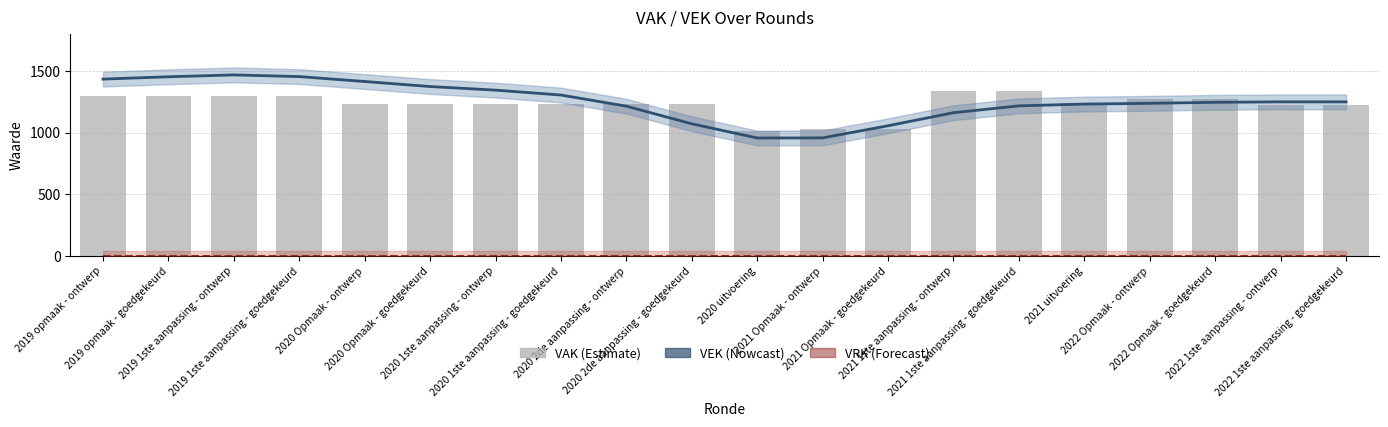

Reading right to left, transcribe all the data shown in this chart.

VEK (Nowcast): 2022 1ste aanpassing - goedgekeurd=1248.6	2022 1ste aanpassing - ontwerp=1249.0	2022 Opmaak - goedgekeurd=1245.1	2022 Opmaak - ontwerp=1237.0	2021 uitvoering=1230.8	2021 1ste aanpassing - goedgekeurd=1216.4	2021 1ste aanpassing - ontwerp=1160.9	2021 Opmaak - goedgekeurd=1055.0	2021 Opmaak - ontwerp=956.5	2020 uitvoering=955.8	2020 2de aanpassing - goedgekeurd=1070.8	2020 2de aanpassing - ontwerp=1213.7	2020 1ste aanpassing - goedgekeurd=1304.1	2020 1ste aanpassing - ontwerp=1343.9	2020 Opmaak - goedgekeurd=1373.1	2020 Opmaak - ontwerp=1413.7	2019 1ste aanpassing - goedgekeurd=1453.8	2019 1ste aanpassing - ontwerp=1467.3	2019 opmaak - goedgekeurd=1452.2	2019 opmaak - ontwerp=1433.3
VRK (Forecast): 2022 1ste aanpassing - goedgekeurd=0.0	2022 1ste aanpassing - ontwerp=0.0	2022 Opmaak - goedgekeurd=0.0	2022 Opmaak - ontwerp=0.0	2021 uitvoering=0.0	2021 1ste aanpassing - goedgekeurd=0.0	2021 1ste aanpassing - ontwerp=0.0	2021 Opmaak - goedgekeurd=0.0	2021 Opmaak - ontwerp=0.0	2020 uitvoering=0.0	2020 2de aanpassing - goedgekeurd=0.0	2020 2de aanpassing - ontwerp=0.0	2020 1ste aanpassing - goedgekeurd=0.0	2020 1ste aanpassing - ontwerp=0.0	2020 Opmaak - goedgekeurd=0.0	2020 Opmaak - ontwerp=0.0	2019 1ste aanpassing - goedgekeurd=0.0	2019 1ste aanpassing - ontwerp=0.0	2019 opmaak - goedgekeurd=0.0	2019 opmaak - ontwerp=0.0
VAK: 2022 1ste aanpassing - goedgekeurd=1220.0	2022 1ste aanpassing - ontwerp=1220.0	2022 Opmaak - goedgekeurd=1270.0	2022 Opmaak - ontwerp=1270.0	2021 uitvoering=1240.0	2021 1ste aanpassing - goedgekeurd=1340.0	2021 1ste aanpassing - ontwerp=1340.0	2021 Opmaak - goedgekeurd=1030.0	2021 Opmaak - ontwerp=1030.0	2020 uitvoering=1012.0	2020 2de aanpassing - goedgekeurd=1230.0	2020 2de aanpassing - ontwerp=1230.0	2020 1ste aanpassing - goedgekeurd=1230.0	2020 1ste aanpassing - ontwerp=1230.0	2020 Opmaak - goedgekeurd=1230.0	2020 Opmaak - ontwerp=1230.0	2019 1ste aanpassing - goedgekeurd=1294.0	2019 1ste aanpassing - ontwerp=1294.0	2019 opmaak - goedgekeurd=1294.0	2019 opmaak - ontwerp=1294.0